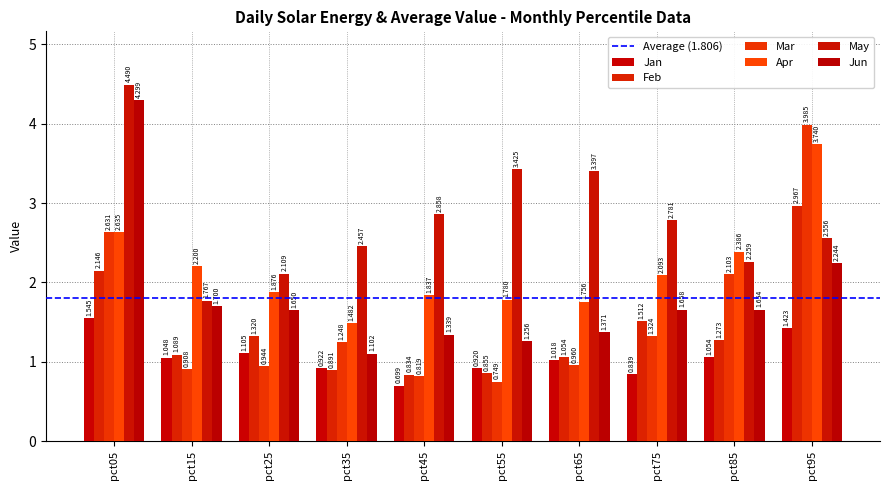

What is the average value of the Mar series?

1.6